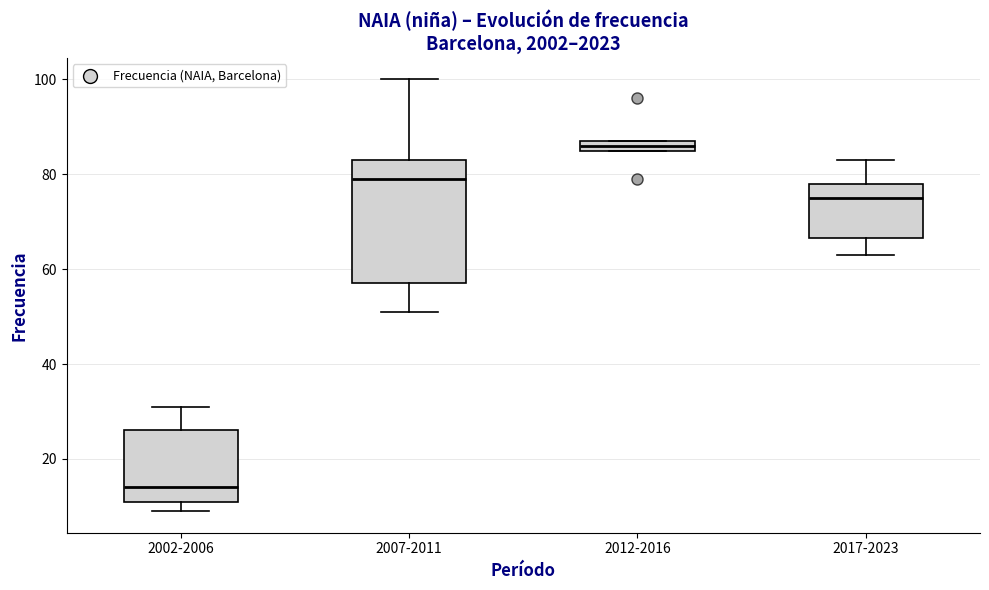

Where does the median line of the box for 2002-2006 sit on the y-axis? The values are not printed on the chart, so give them approximately, as read against the axis.

14